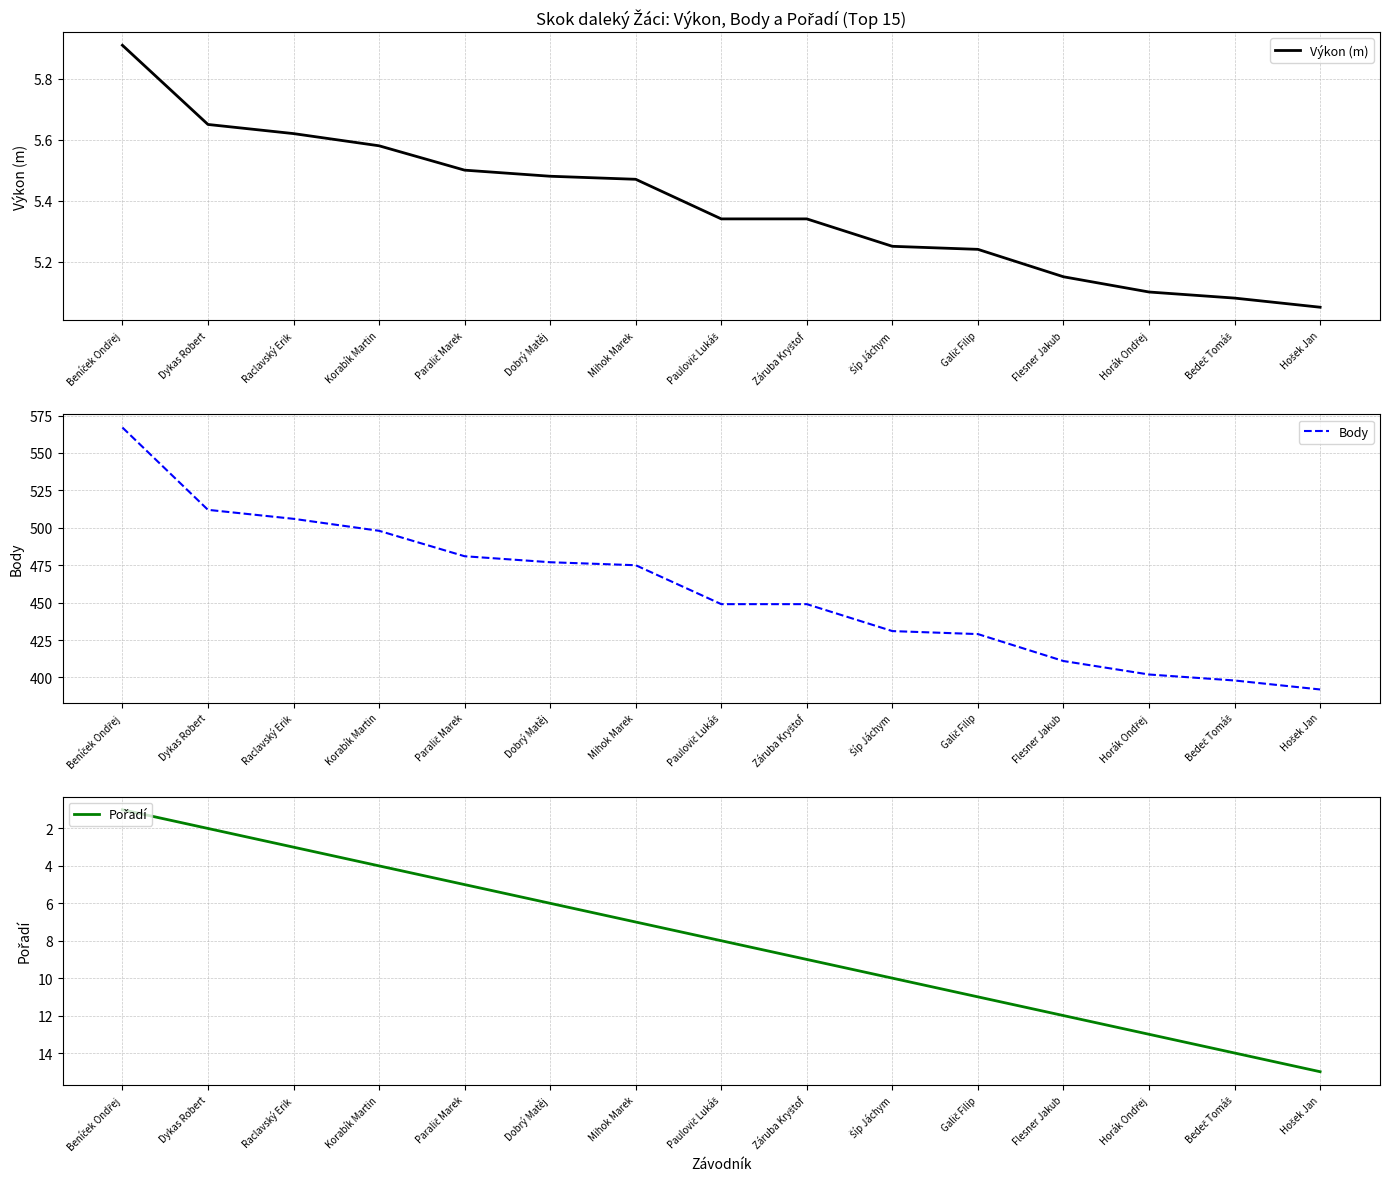

Rank the series by their maximum value, from highest to lowest.

Body, Pořadí, Výkon (m)